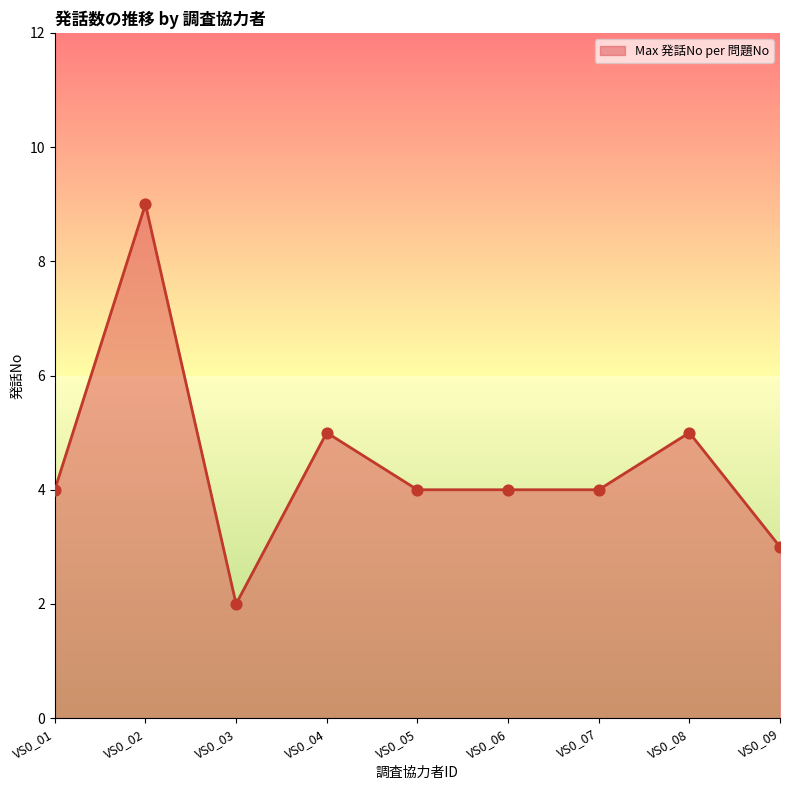

What is the change in value from VS0_08 to VS0_09?

-2